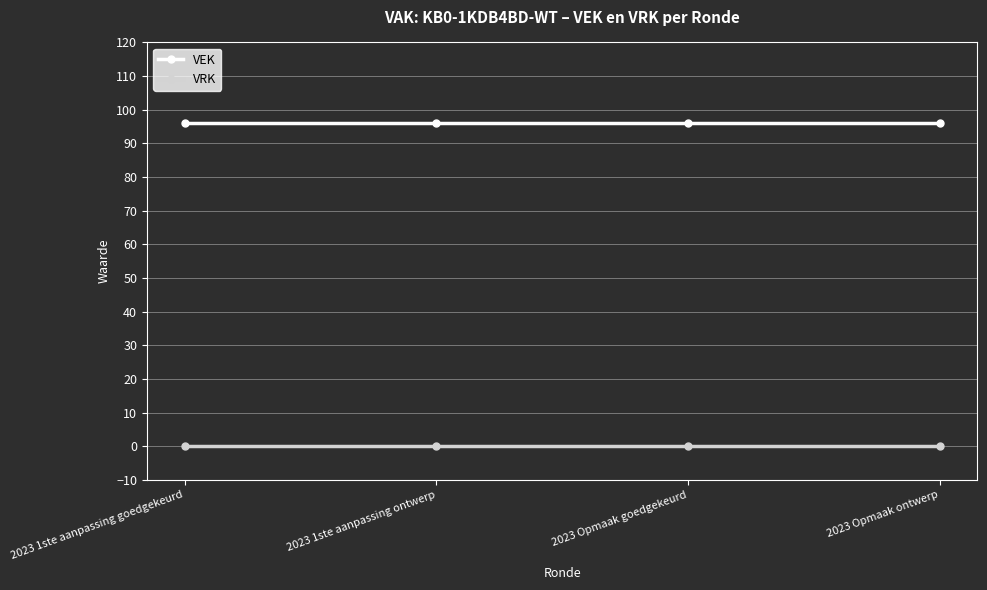

True or false: VEK and VRK intersect in this chart.

False